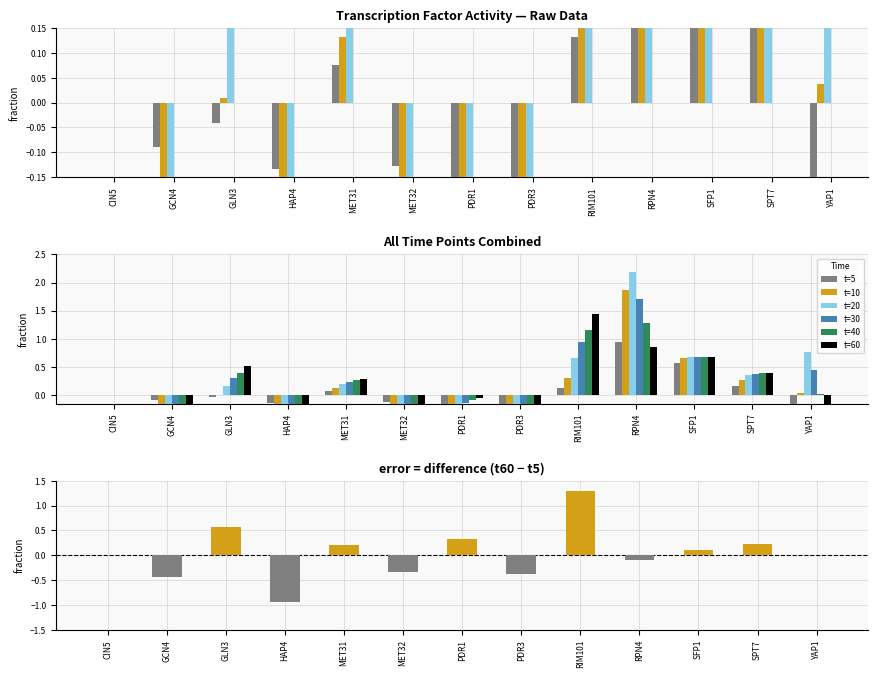

What position from the left is GLN3?

3